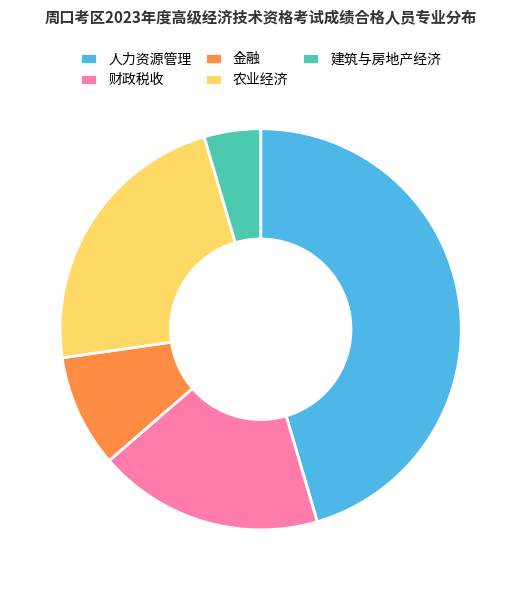

Between 财政税收 and 人力资源管理, which is larger?

人力资源管理